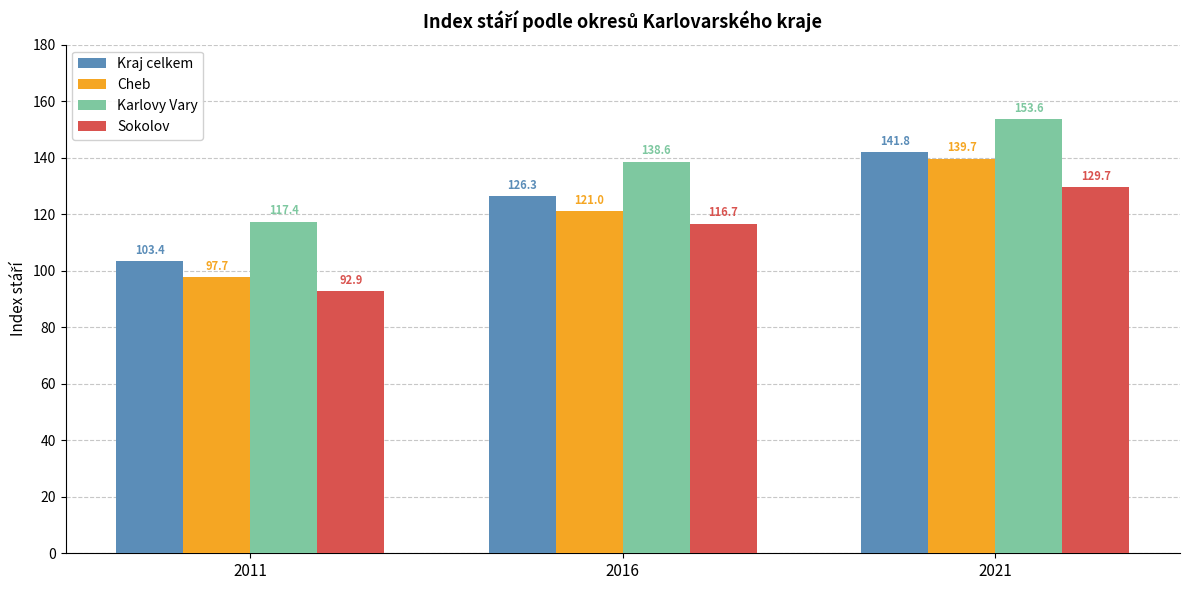

True or false: Kraj celkem has a value of 141.8 at 2021.

True